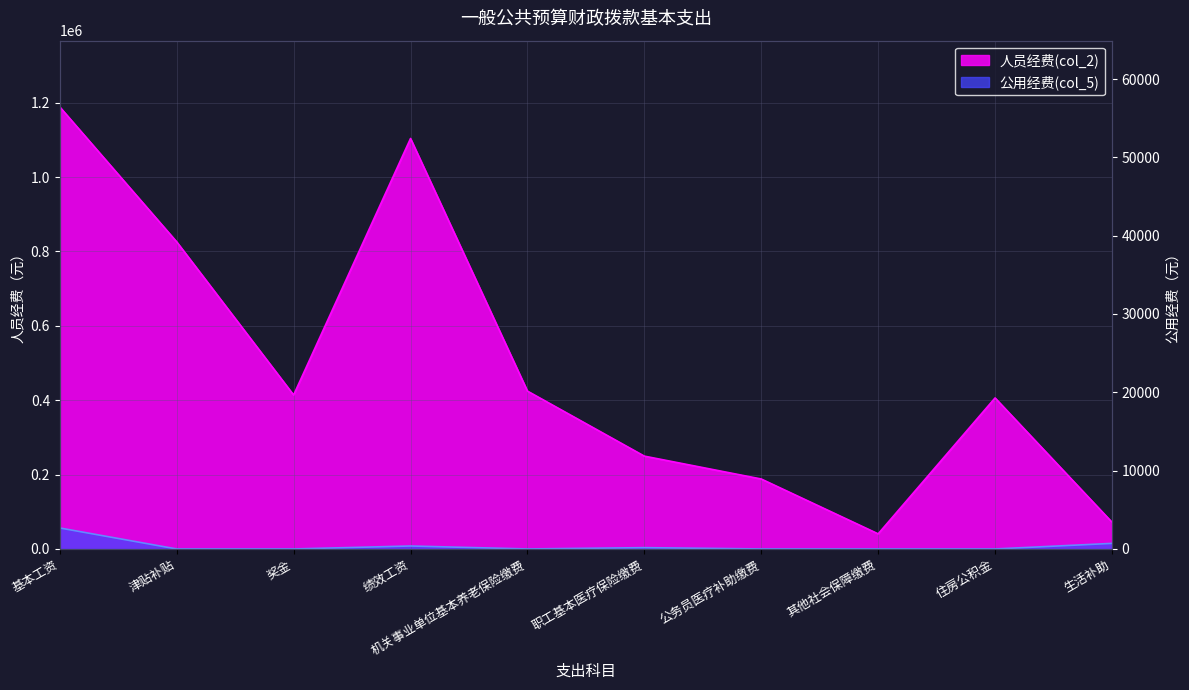

Is it true that 公用经费(col_5) equals -31805.4 at 公务员医疗补助缴费?

False